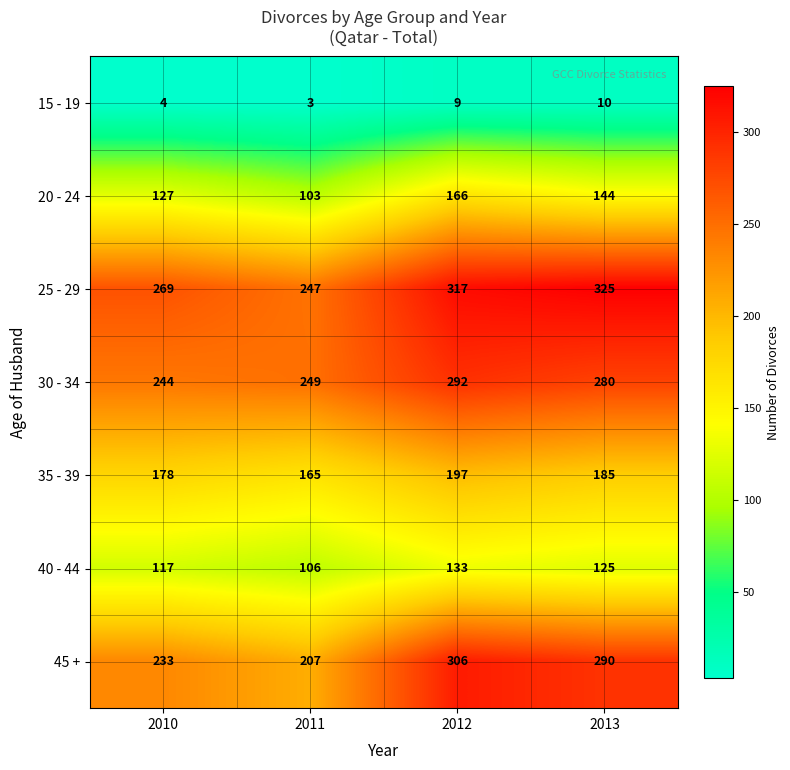

True or false: 25 - 29 has a value of 325 at 2013.

True